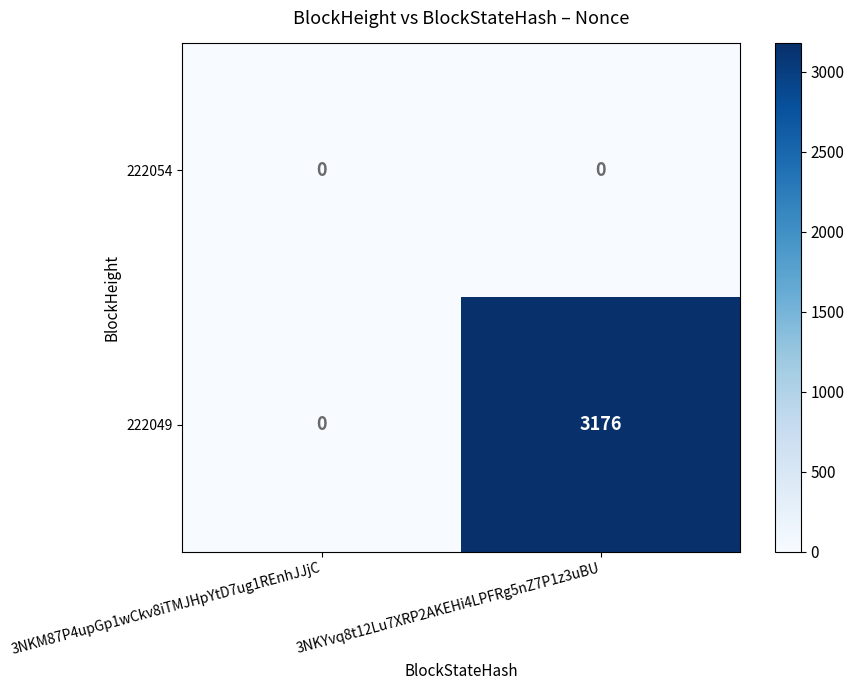

List the series in order of their peak value, lowest first.

222054, 222049